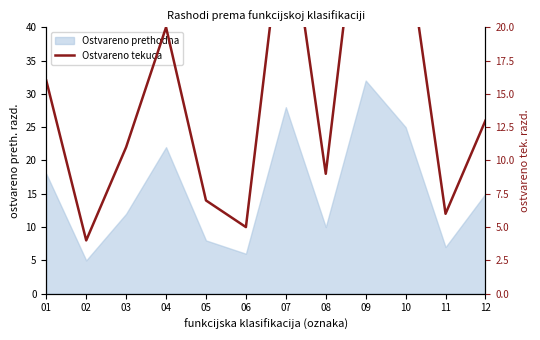

List the labels in order of value, smallest first.

02, 06, 11, 05, 08, 03, 12, 01, 04, 10, 07, 09